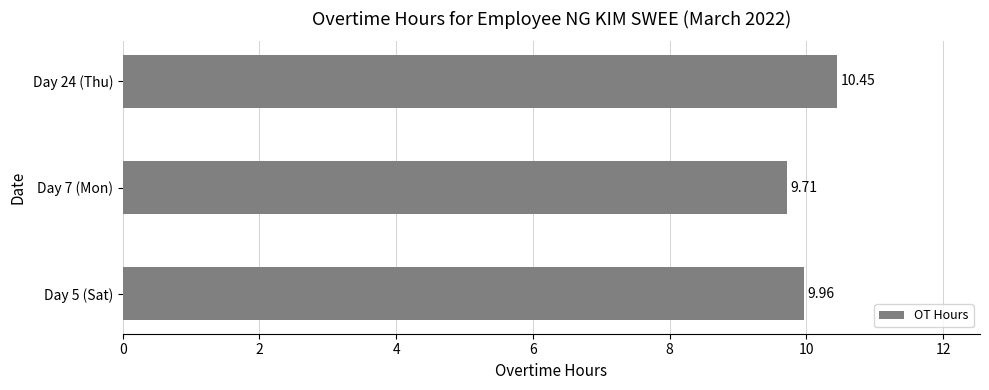

What is the ratio of the value at Day 5 (Sat) to the value at Day 24 (Thu)?

1.0